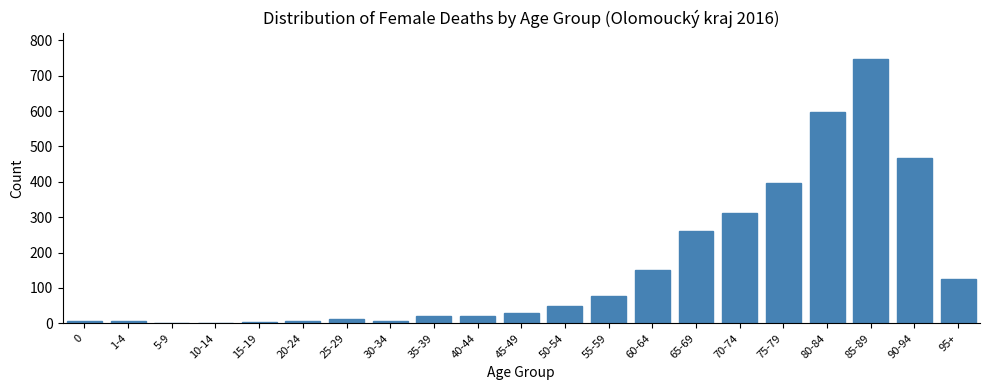

What is the sum of all values?

3289